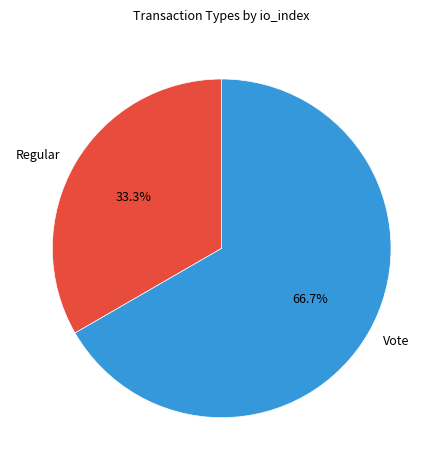

Is the sum of Regular and Vote greater than half?

Yes